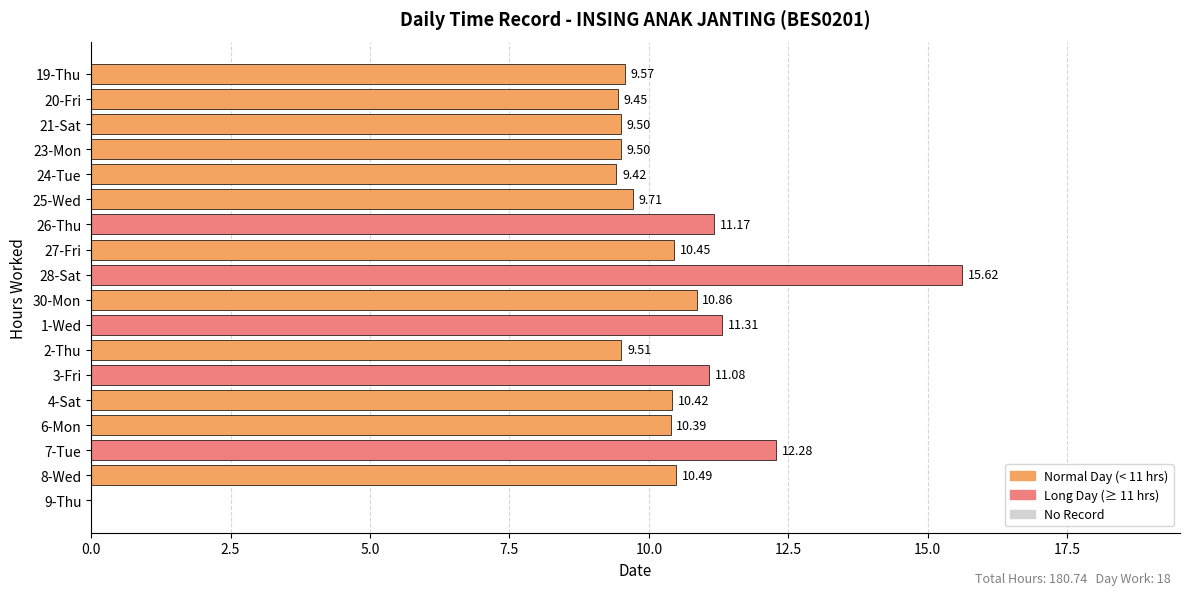

What is the sum of the values at 7-Tue and 24-Tue?

21.7